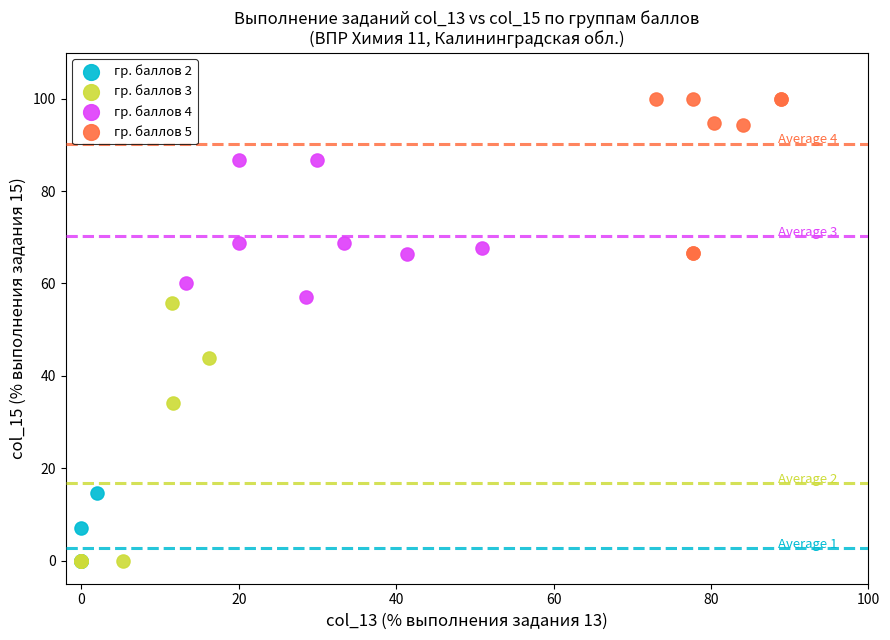

Which series reaches the maximum Y coordinate?

гр. баллов 5